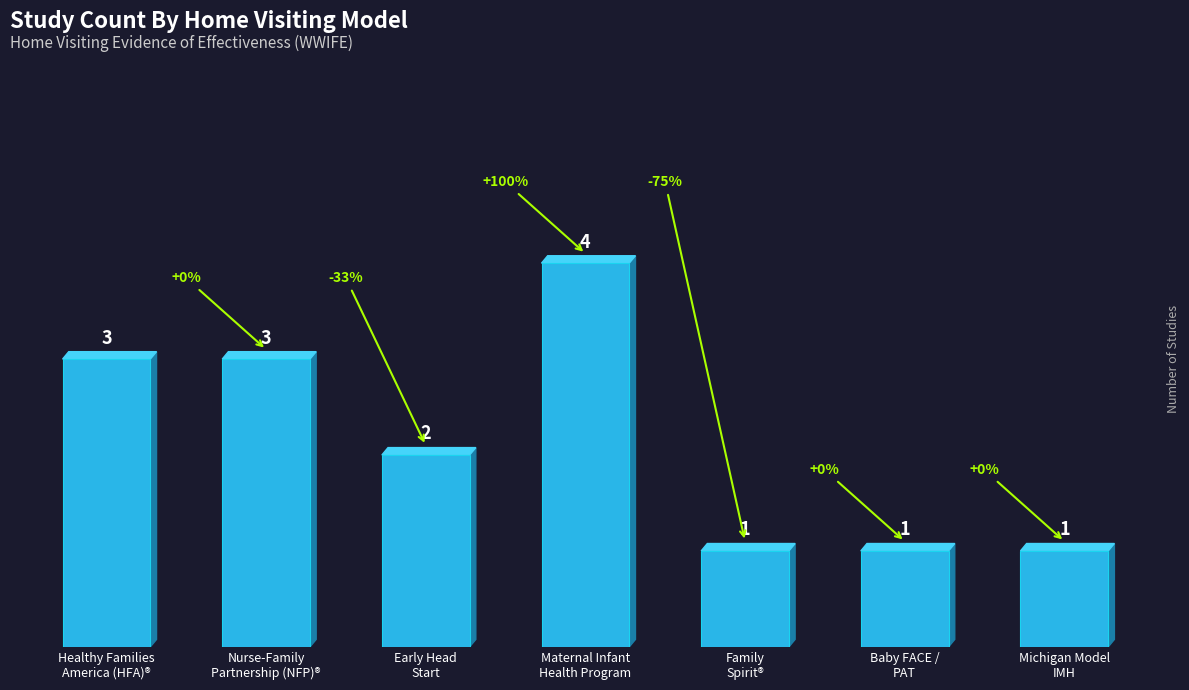

What is the value of the 3rd bar from the left?

2